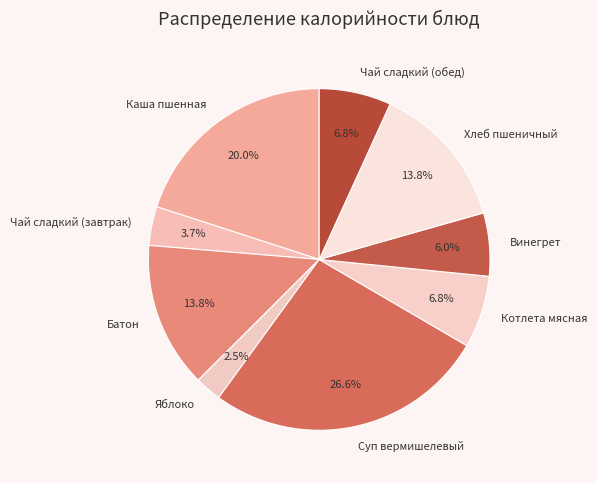

How much of the chart is everything except Батон?

86.2%